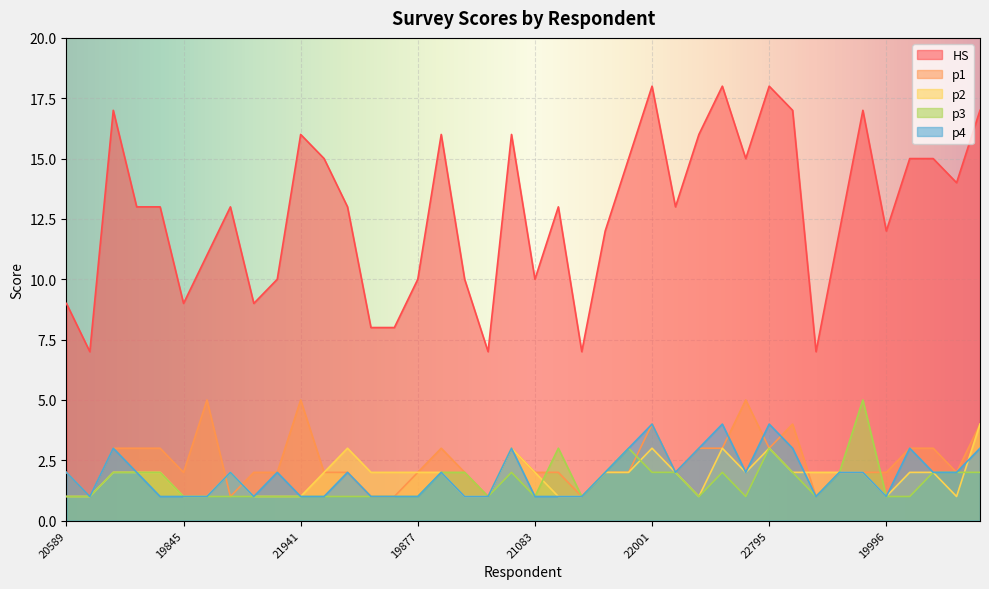

List the series in order of their peak value, highest first.

HS, p1, p3, p2, p4